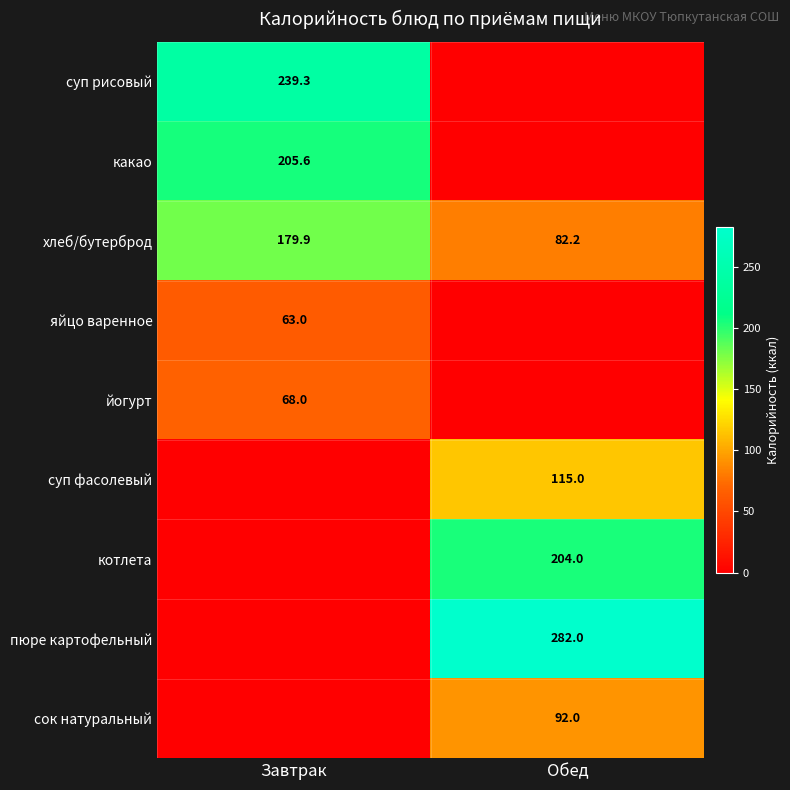

Rank the categories by хлеб/бутерброд value from highest to lowest.

Завтрак, Обед